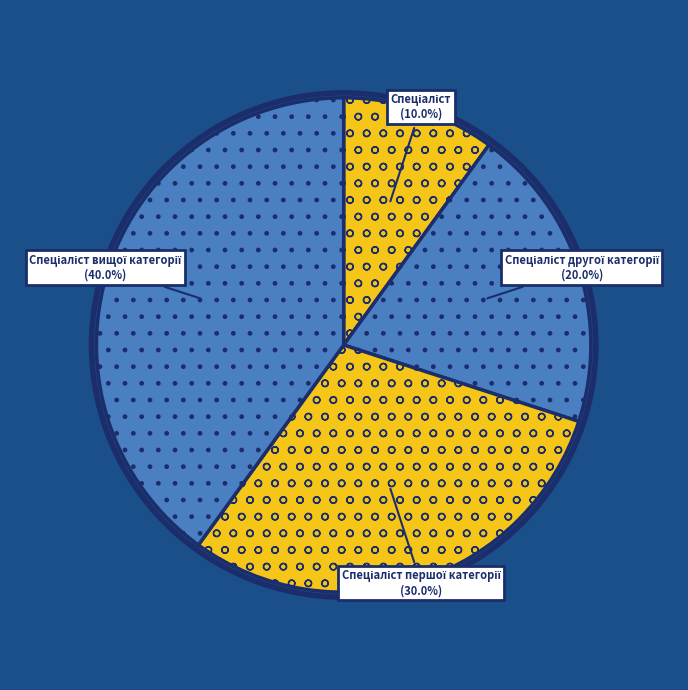

How many slices are in this pie chart?

4